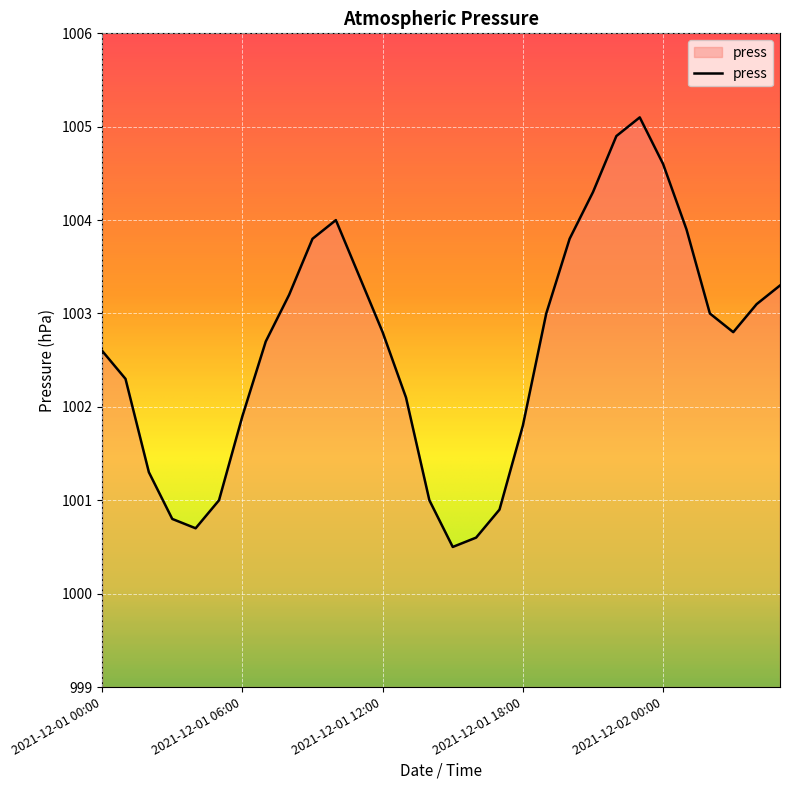

What is the smallest value displayed?

1000.5